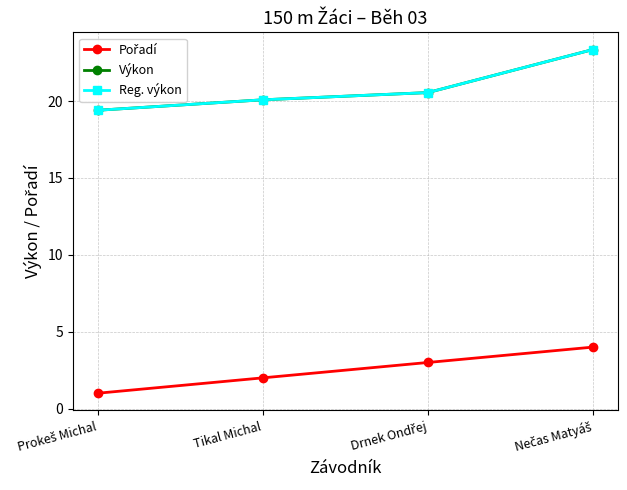

Is it true that Výkon equals 20.6 at Drnek Ondřej?

True